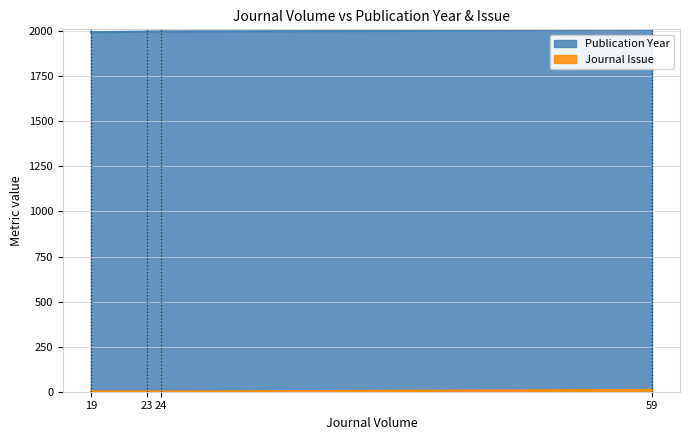

True or false: Publication Year has a value of 3552 at 59.

False